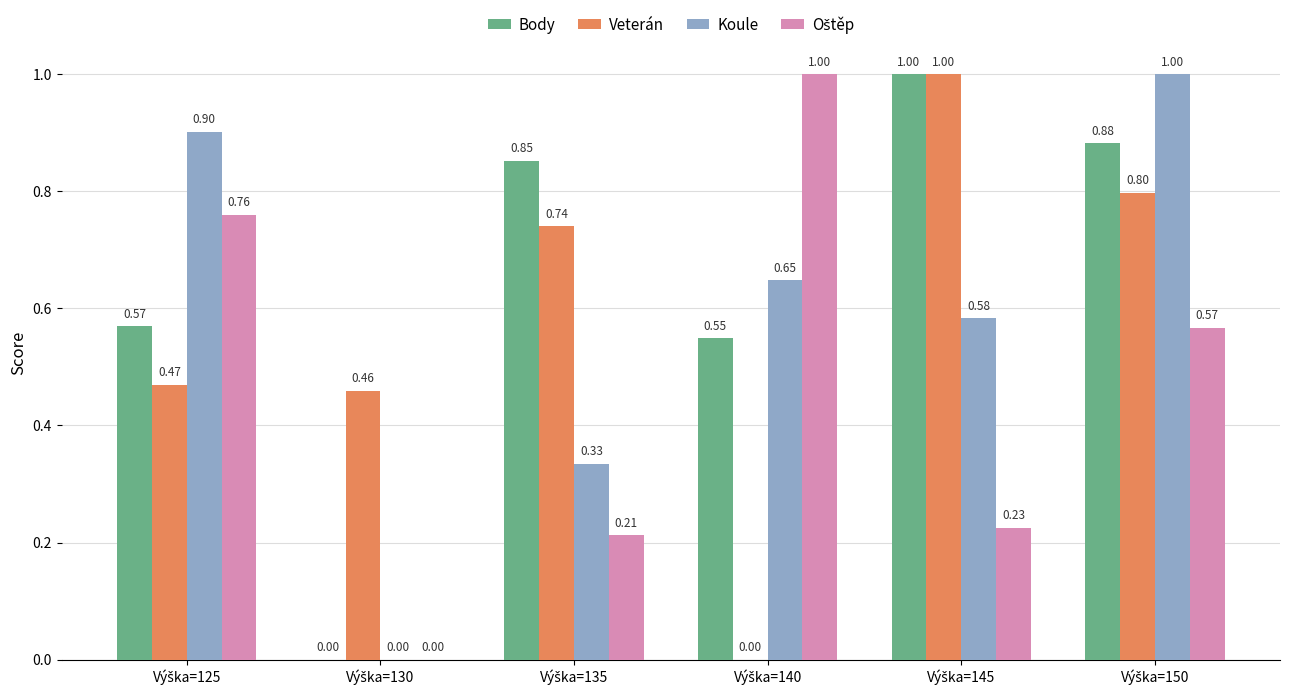

Which series has the largest total across all categories?

Body